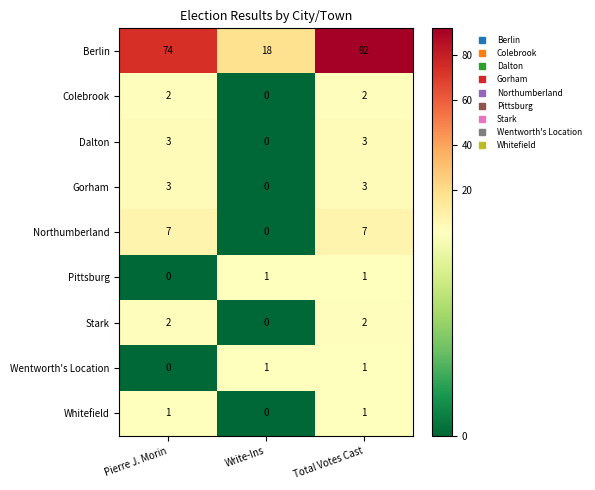

The Northumberland series shows 0 at Write-Ins. True or false?

True